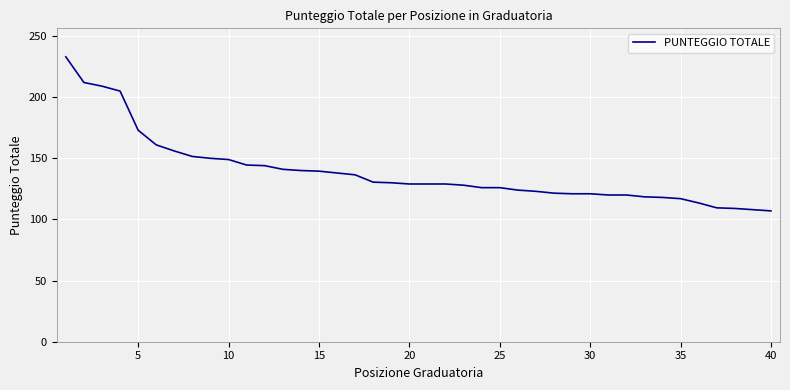

How many lines are shown in the chart?

1